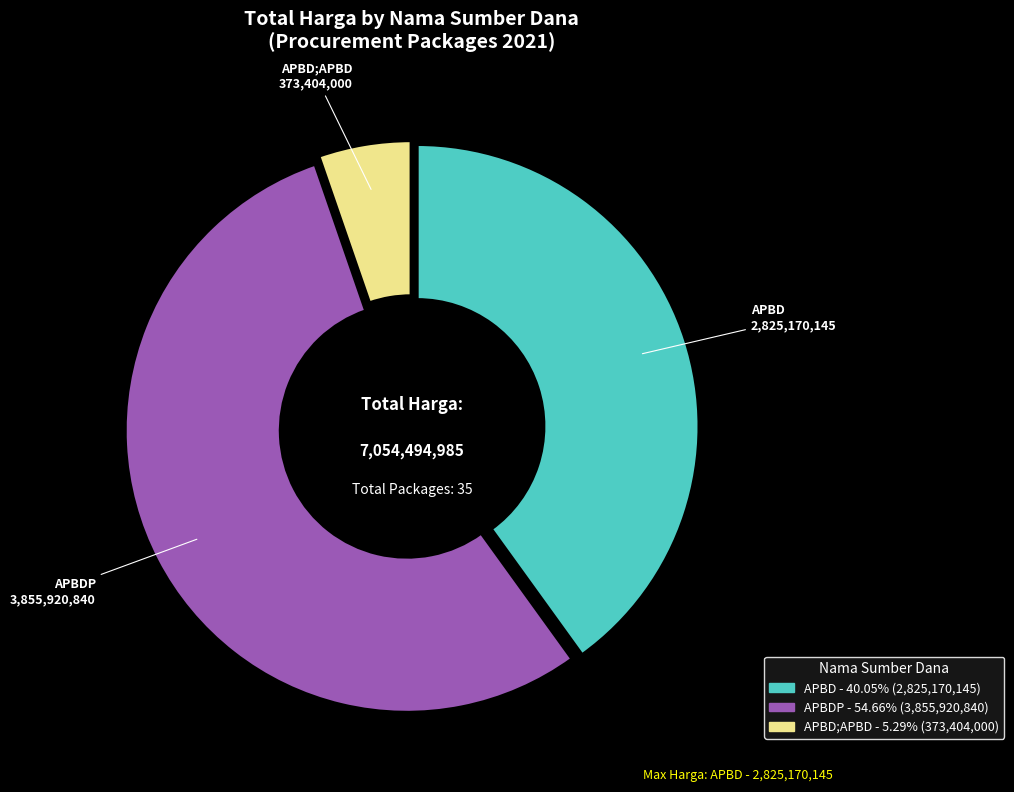

Does any single category account for the majority?

Yes